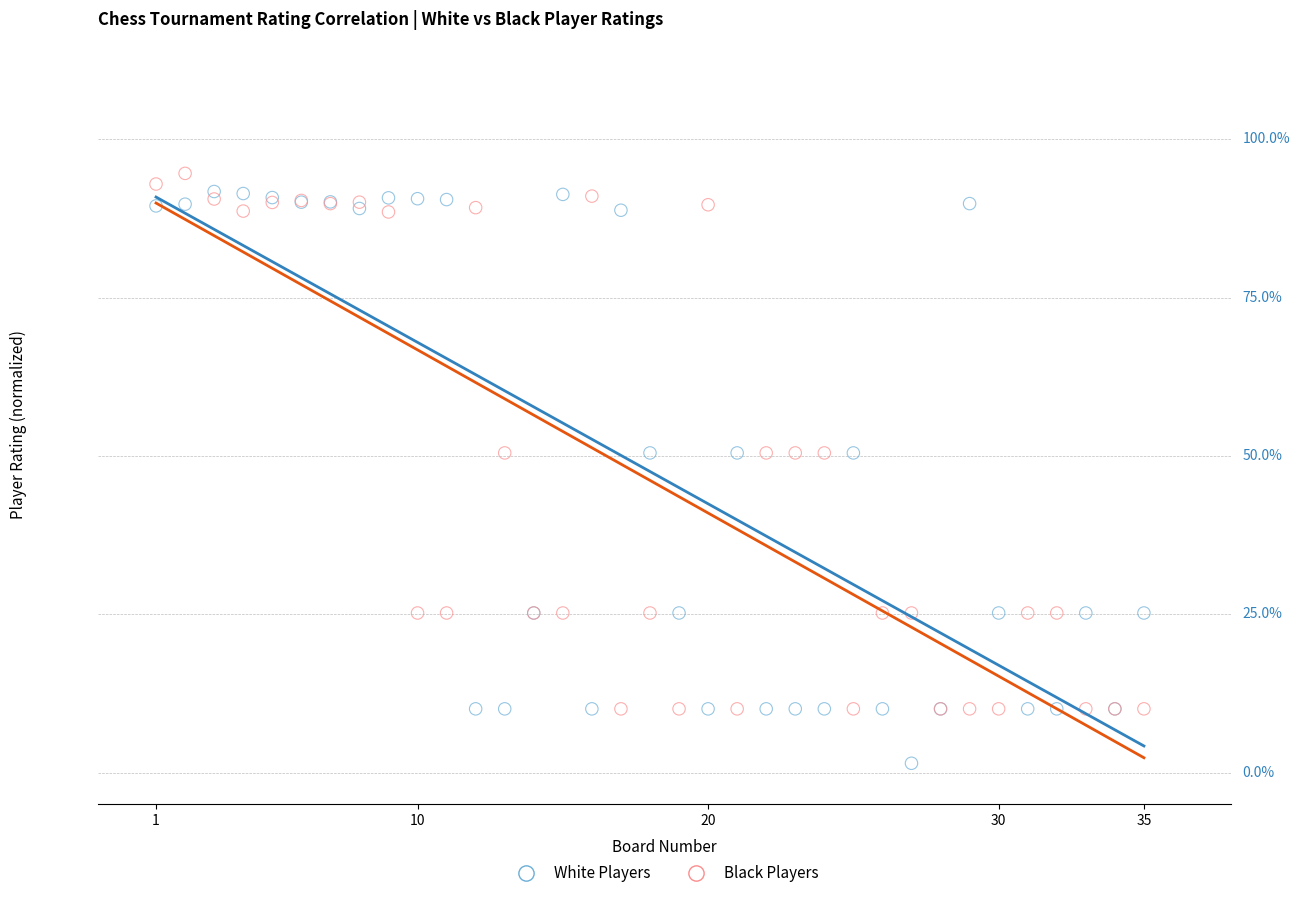

What are all the series names shown in the legend?

White Players, Black Players